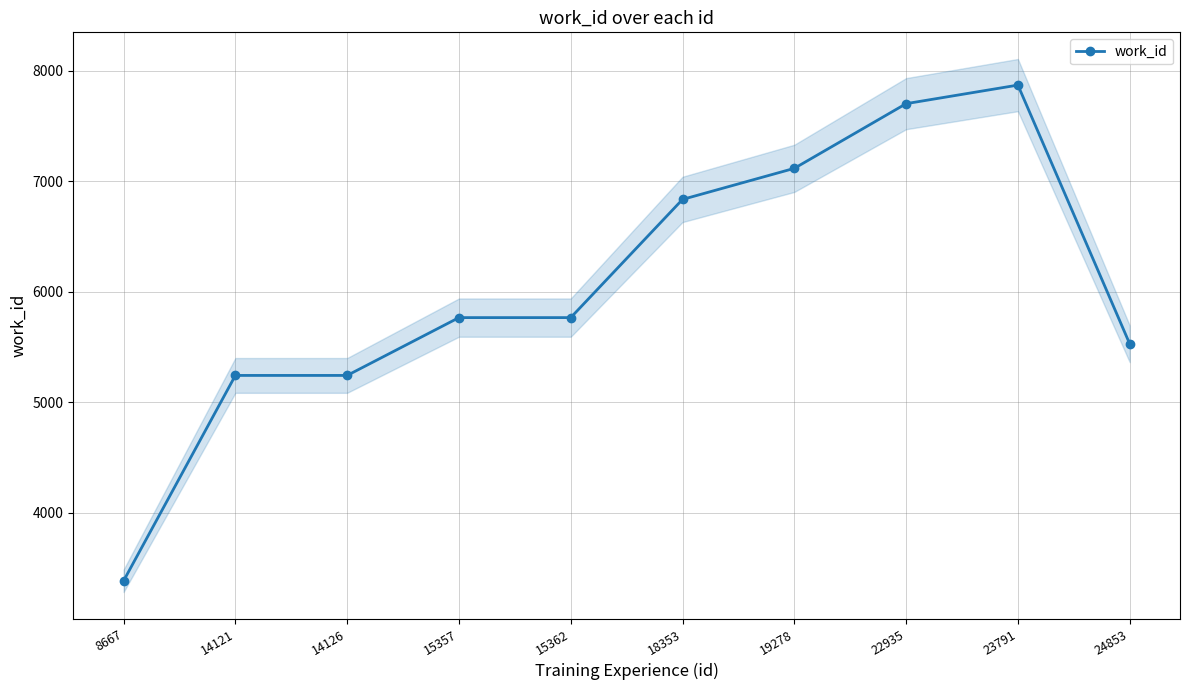

How many data points are less than 5767?

4